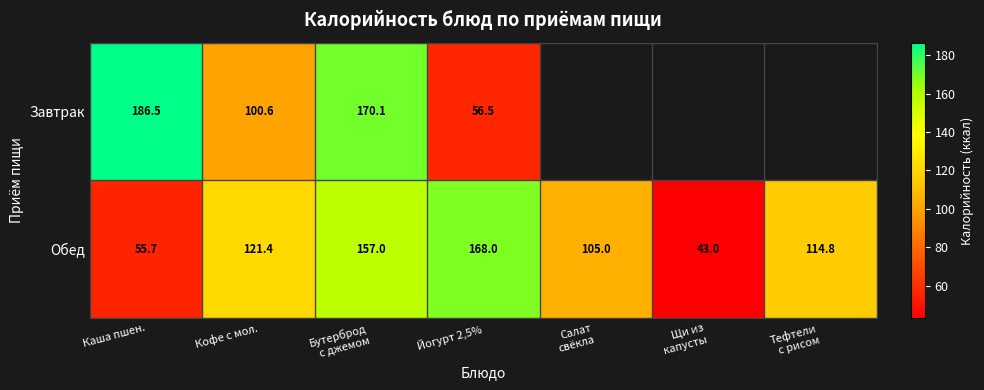

At Кофе с мол., list the series in order from smallest to largest.

Завтрак, Обед